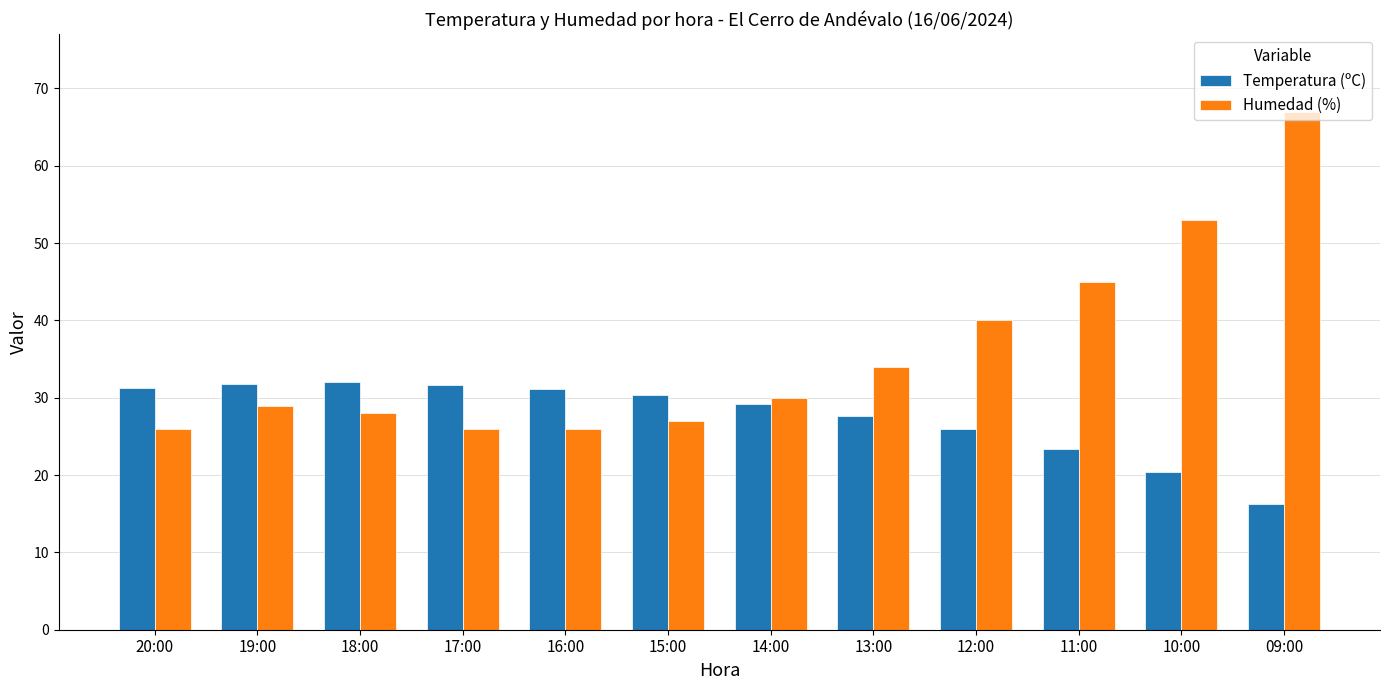

At 12:00, list the series in order from smallest to largest.

Temperatura (ºC), Humedad (%)